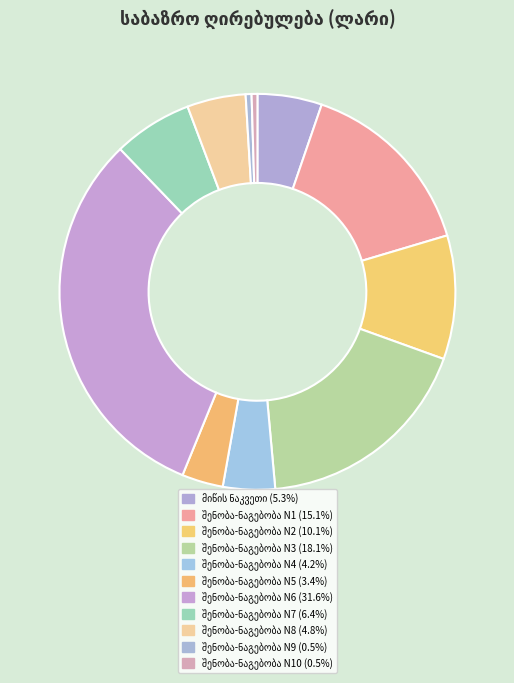

Which slice is the smallest?

შენობა-ნაგებობა N10